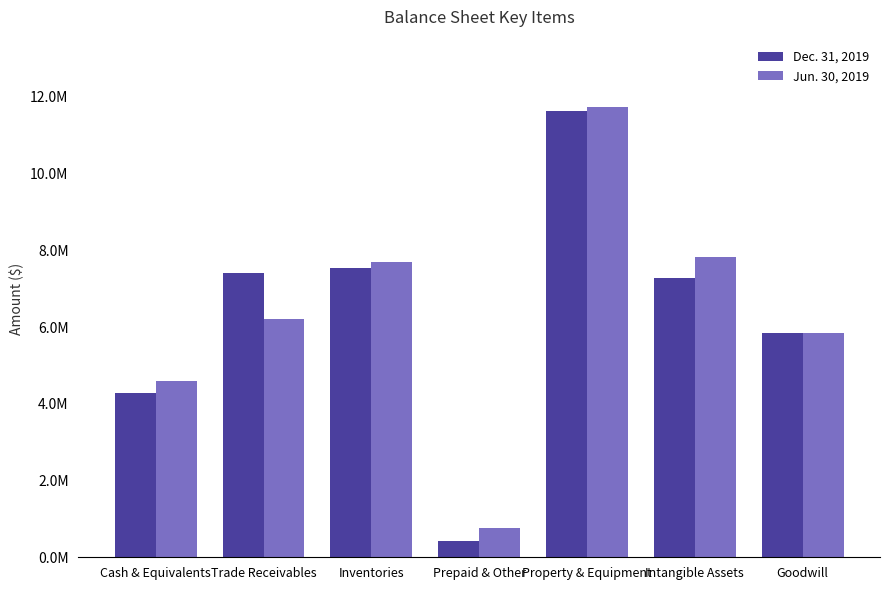

Are the bars grouped side by side (vs. stacked)?

Yes